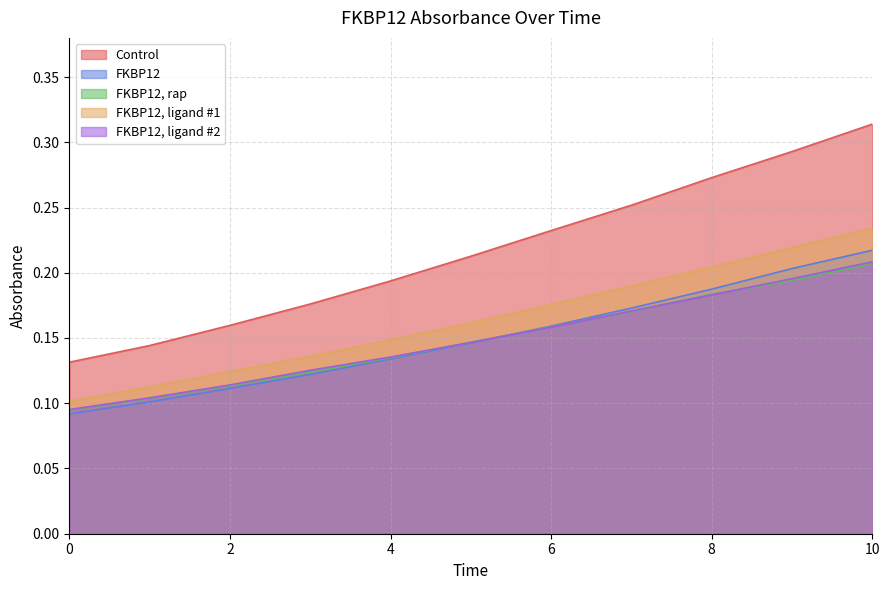

Reading left to right, extract all data points from this chart.

Control: 0=0.1	1=0.1	2=0.2	3=0.2	4=0.2	5=0.2	6=0.2	7=0.3	8=0.3	9=0.3	10=0.3
FKBP12: 0=0.1	1=0.1	2=0.1	3=0.1	4=0.1	5=0.1	6=0.2	7=0.2	8=0.2	9=0.2	10=0.2
FKBP12, rap: 0=0.1	1=0.1	2=0.1	3=0.1	4=0.1	5=0.1	6=0.2	7=0.2	8=0.2	9=0.2	10=0.2
FKBP12, ligand #1: 0=0.1	1=0.1	2=0.1	3=0.1	4=0.1	5=0.2	6=0.2	7=0.2	8=0.2	9=0.2	10=0.2
FKBP12, ligand #2: 0=0.1	1=0.1	2=0.1	3=0.1	4=0.1	5=0.1	6=0.2	7=0.2	8=0.2	9=0.2	10=0.2